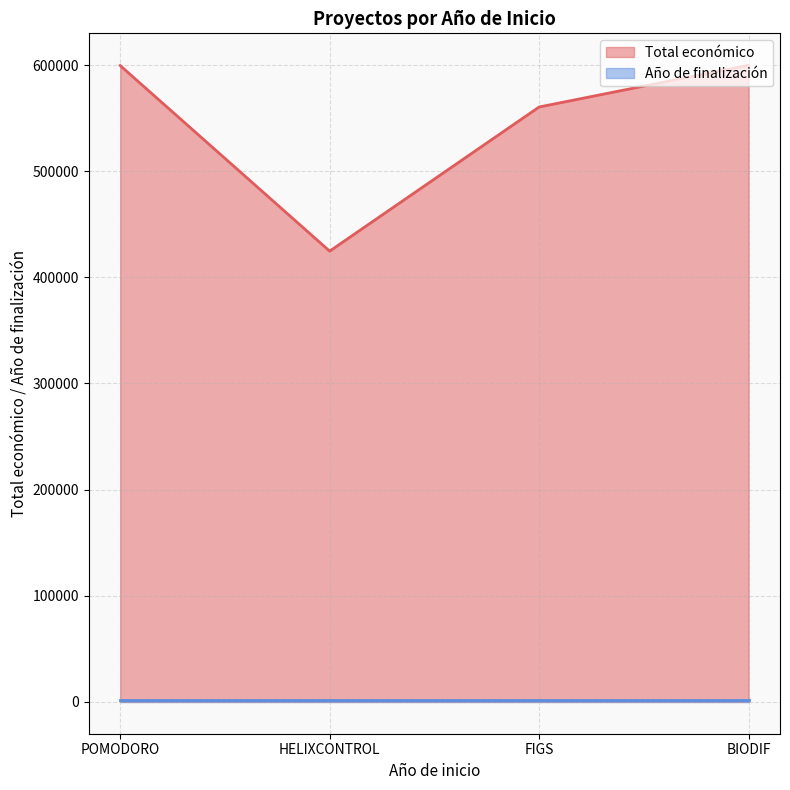

Is it true that the value at BIODIF is 224942?

False